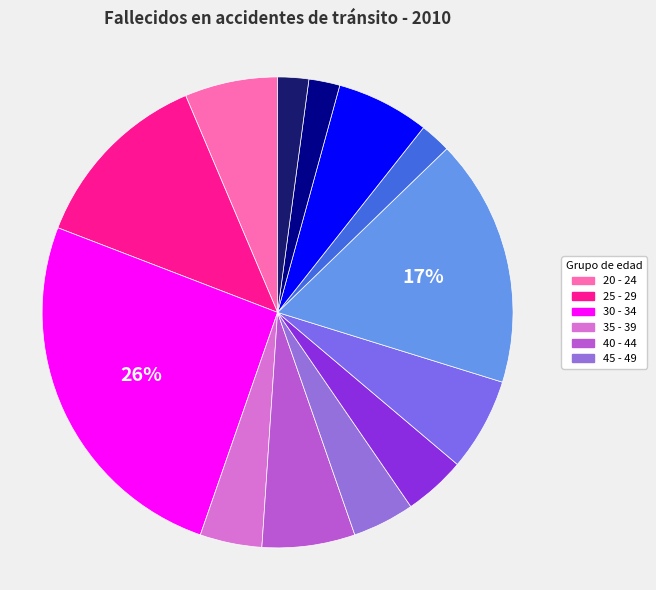

Does any single category account for the majority?

No